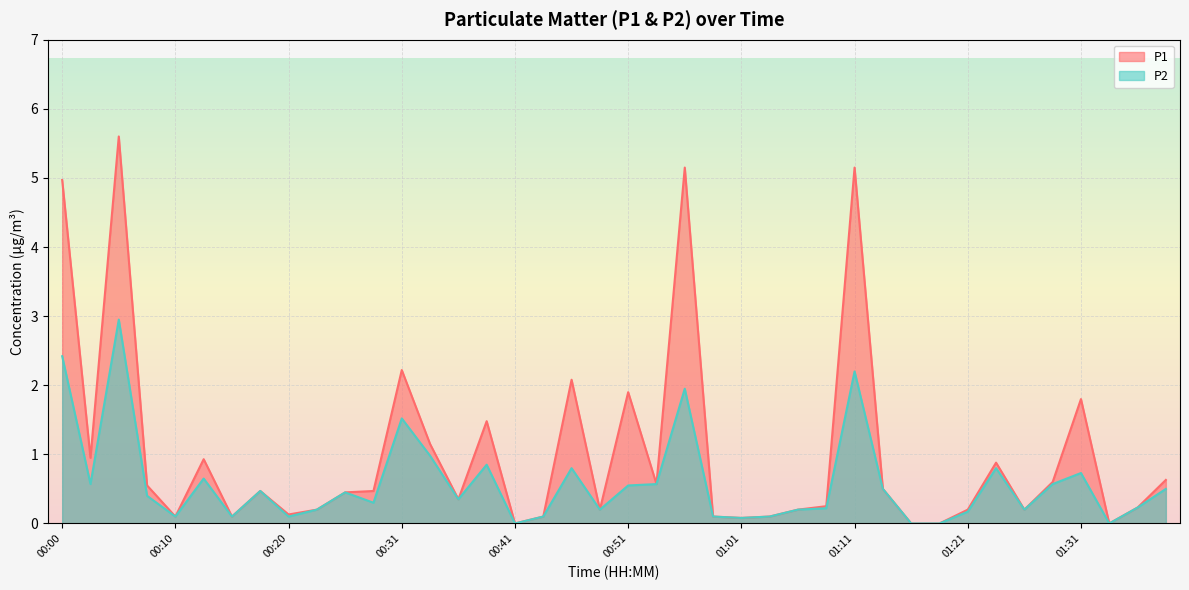

What is the value of the P1 point at the 39th from the left?

0.2